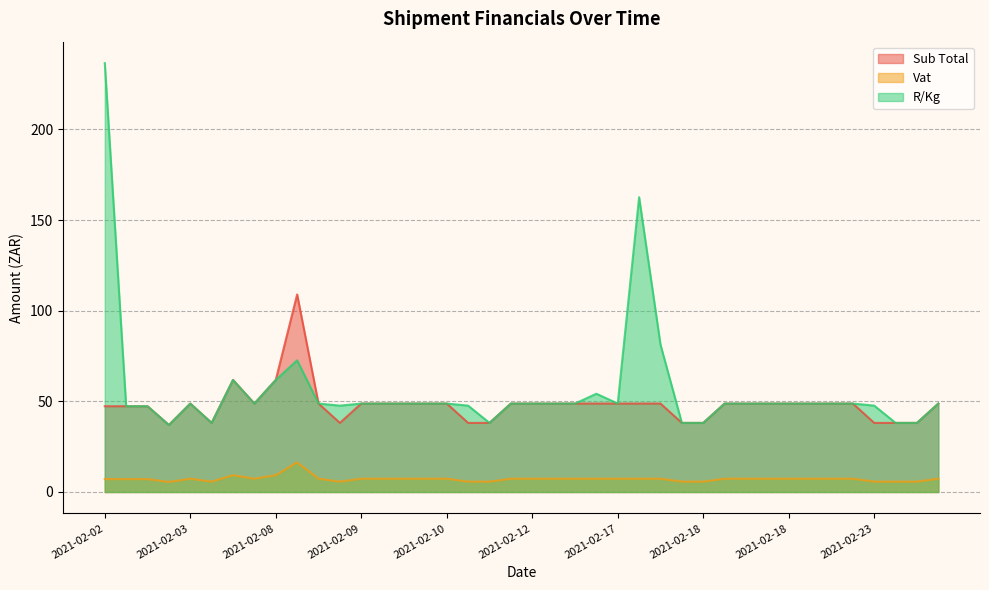

Does the chart have visible grid lines?

Yes